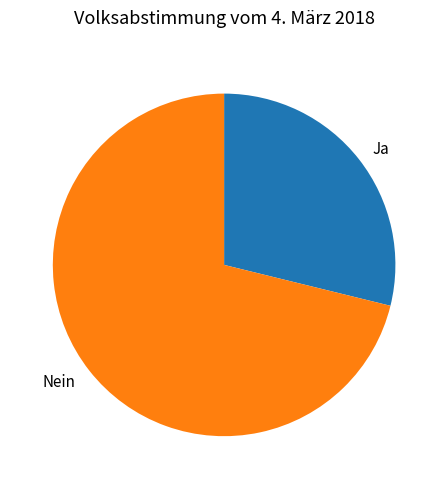

Does Ja represent more than half of the total?

No